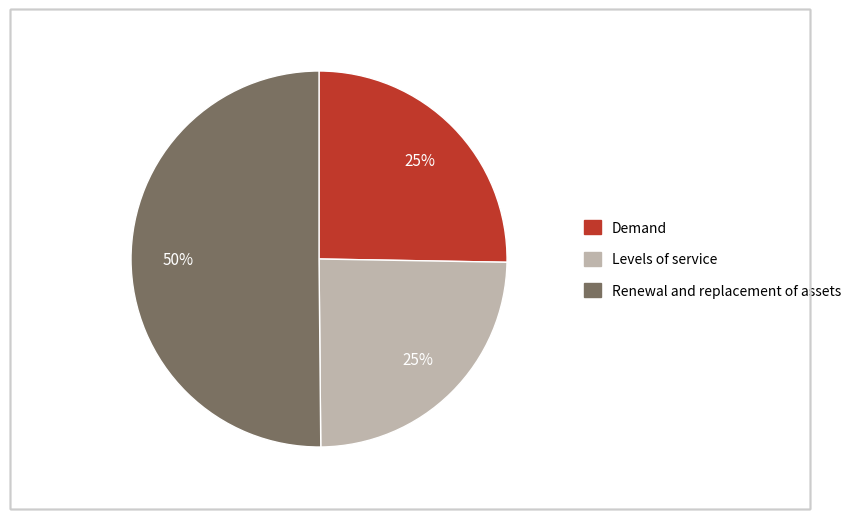

To the nearest percent, what is the average slice percentage?

33%